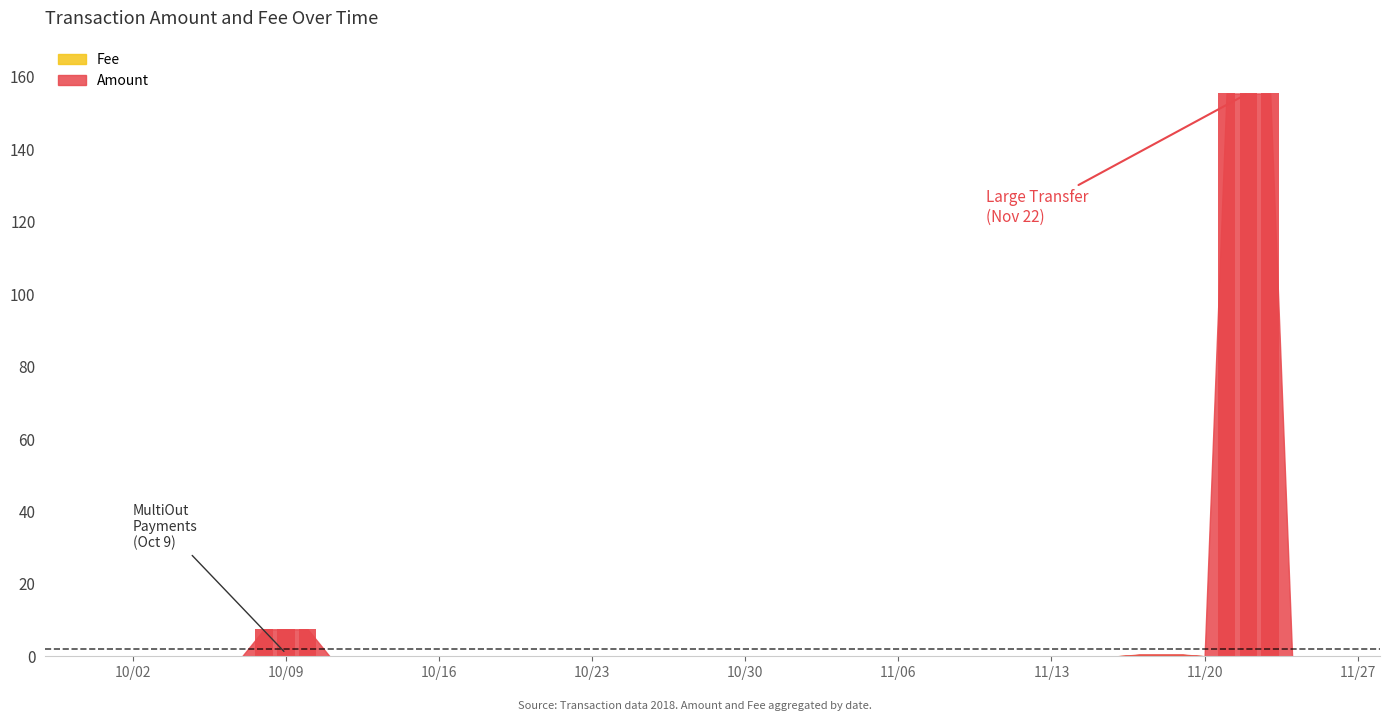

What is the highest value of the Fee series?

0.1